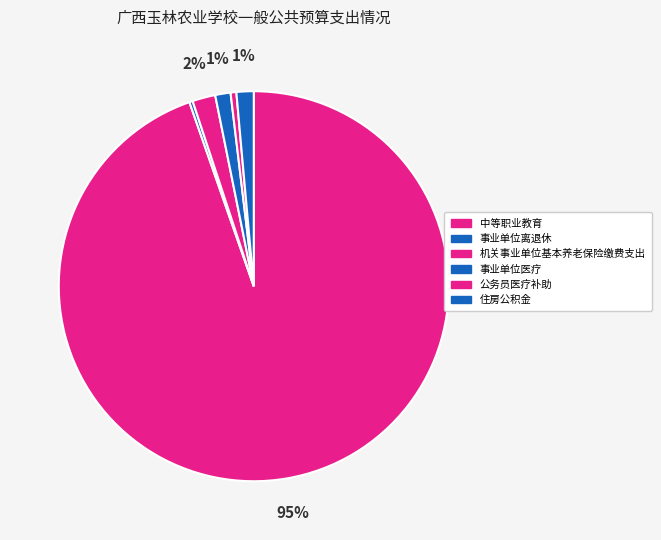

How many segments does this pie chart have?

6